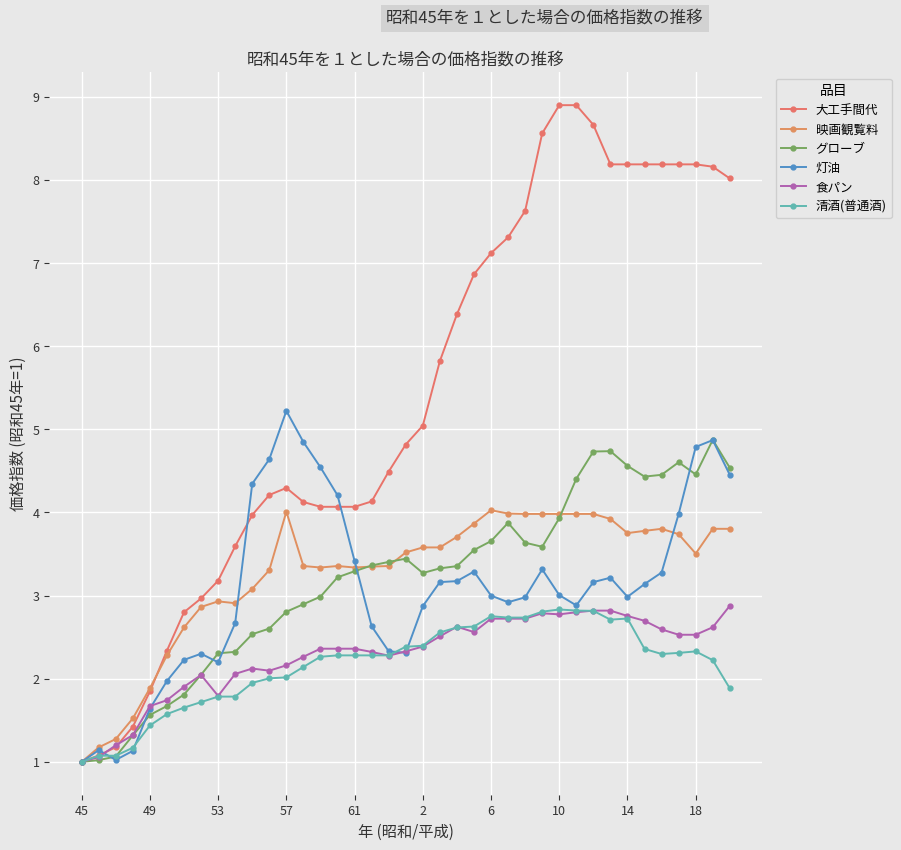

How many distinct data groups are displayed?

6